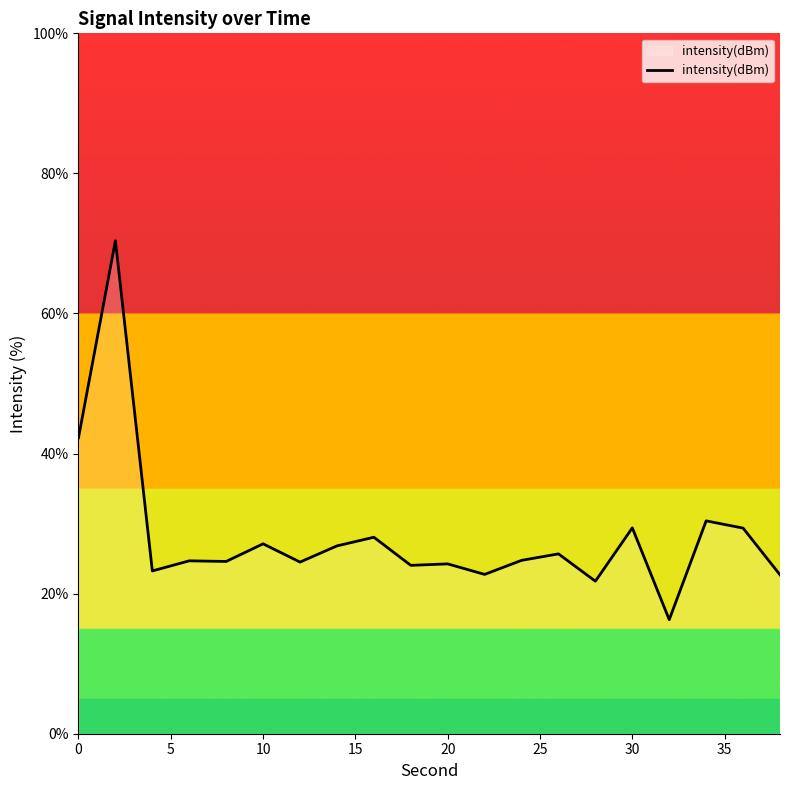

What is the smallest value displayed?

16.3